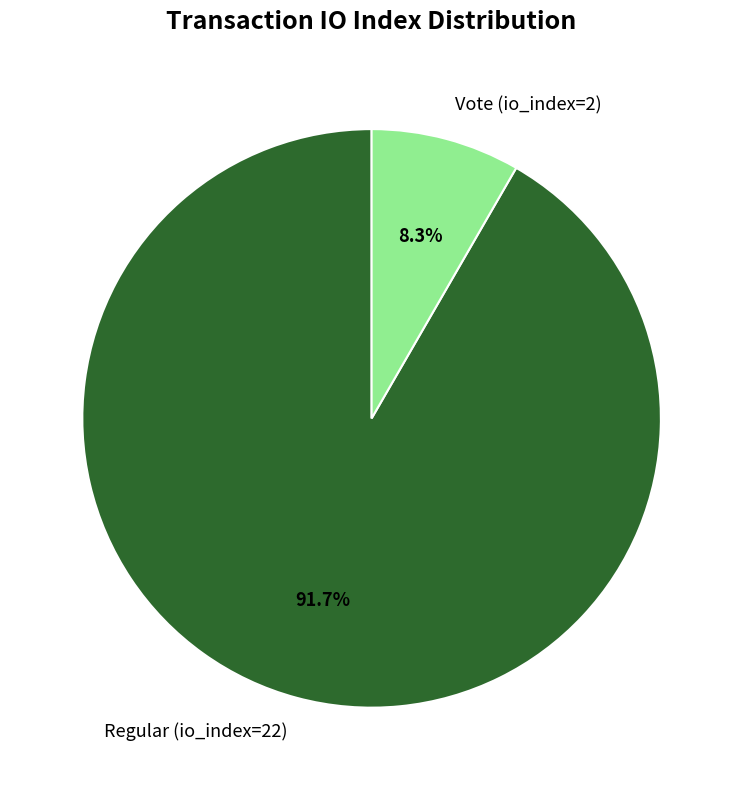

Does any single category account for the majority?

Yes